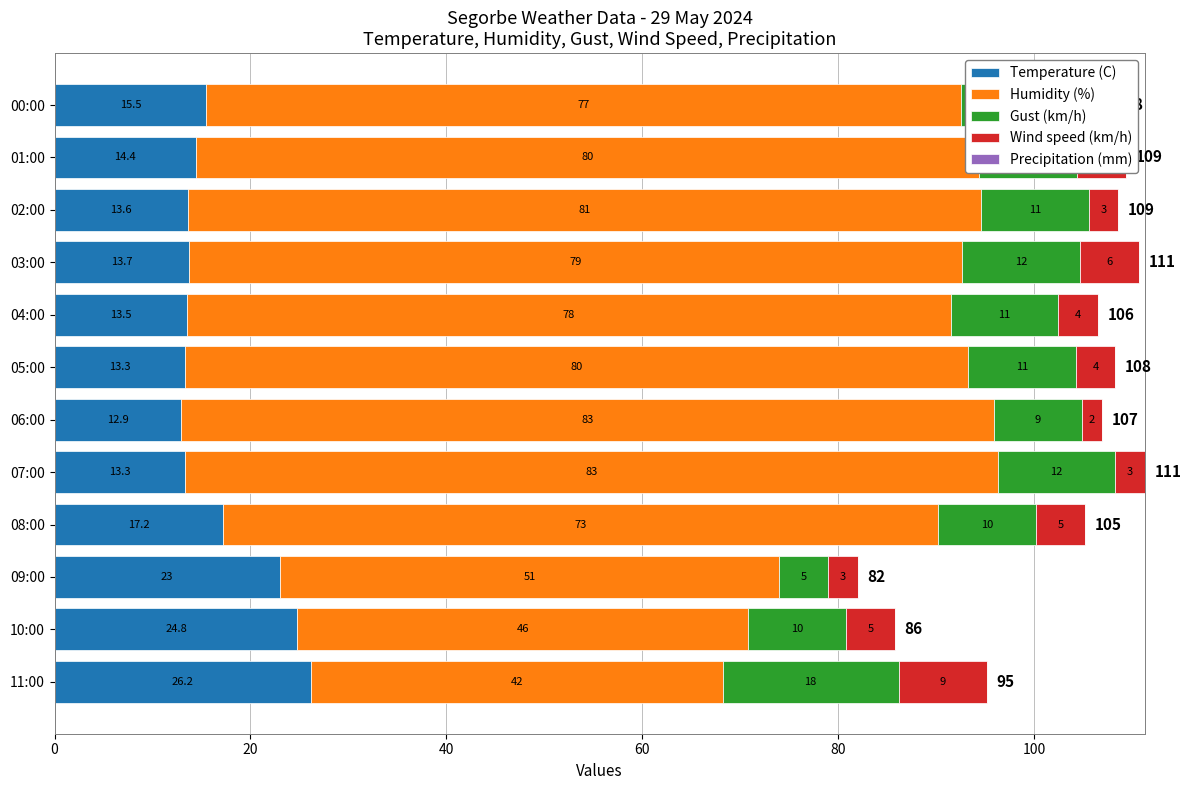

True or false: Temperature (C) has a value of 24.8 at 10:00.

True